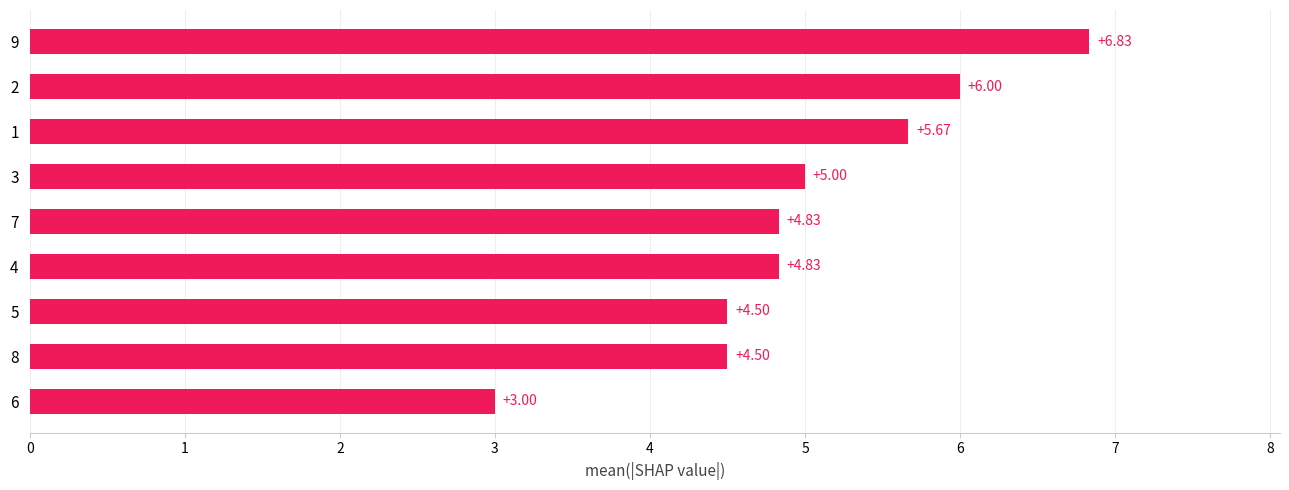

What is the smallest value displayed?

3.0